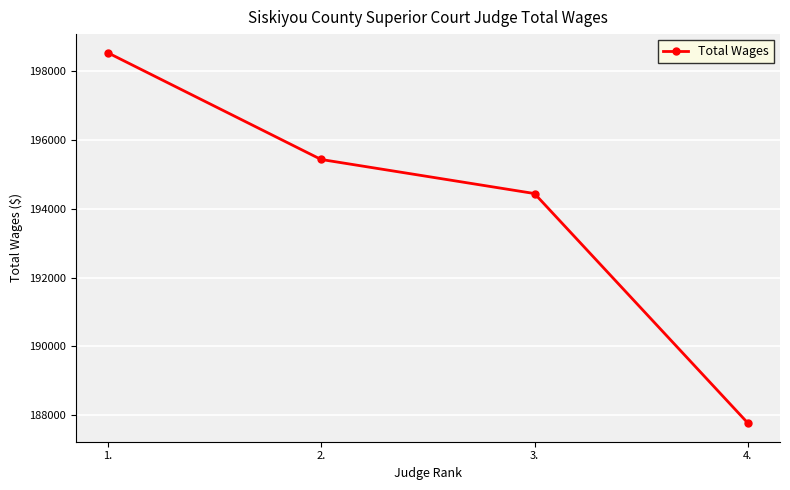

List the labels in order of value, largest first.

1., 2., 3., 4.